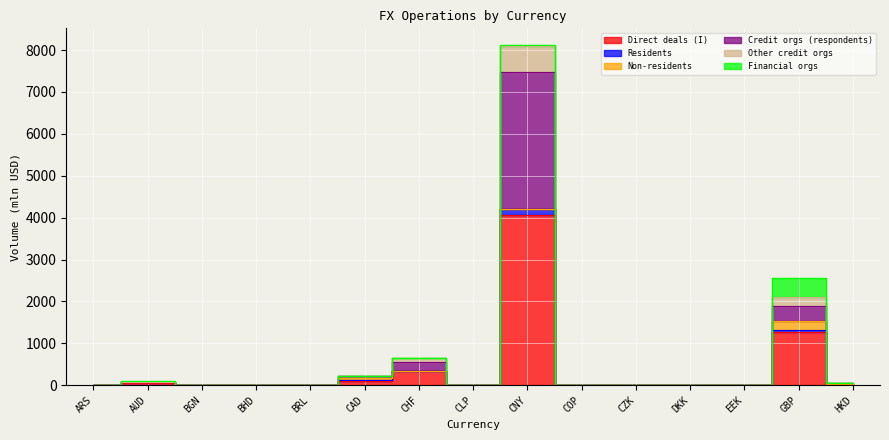

Is the value of Credit orgs (respondents) at CLP greater than the value of Residents at EEK?

No